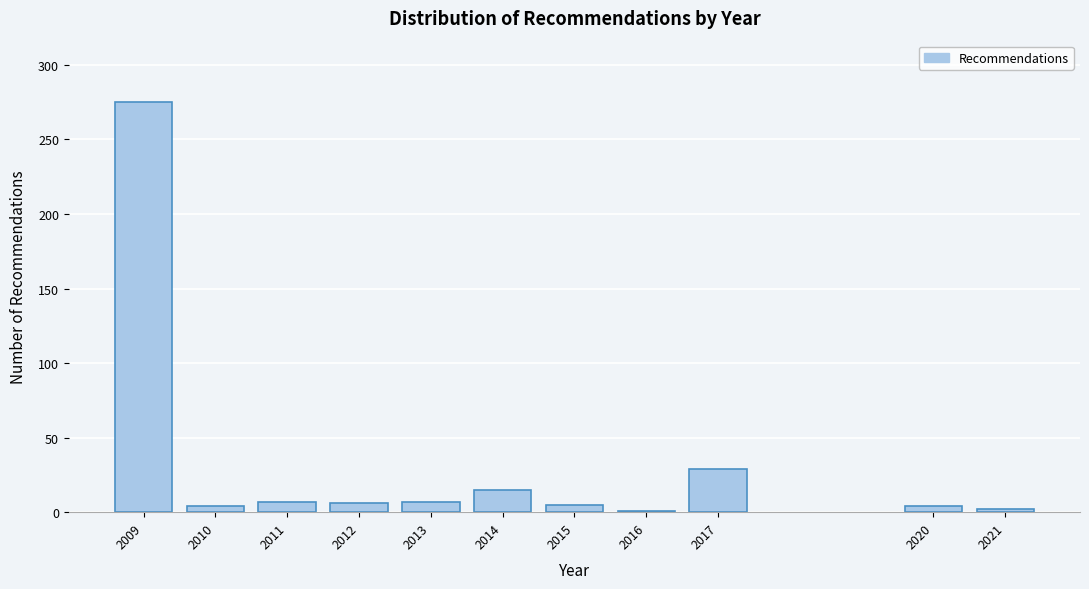

Where is the data nearest to the value 138?

2017